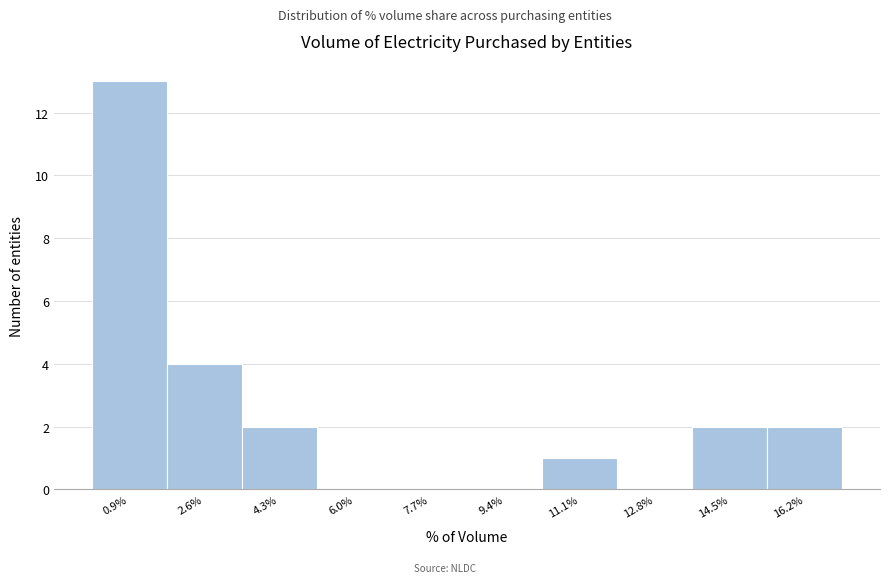

What is the height of the bar covering 3.4 to 5.2 on the x-axis? Neither the bar edges nor the heights are printed on the chart, so give them approximately, as read against the axes.

2